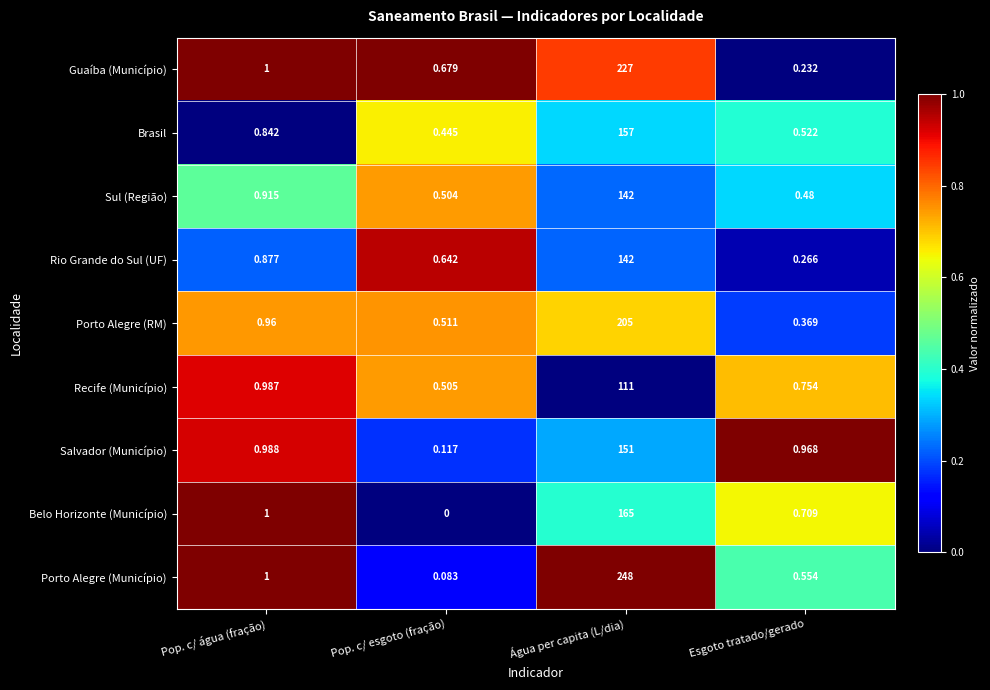

At which category is the sum across all series the highest?

Água per capita (L/dia)